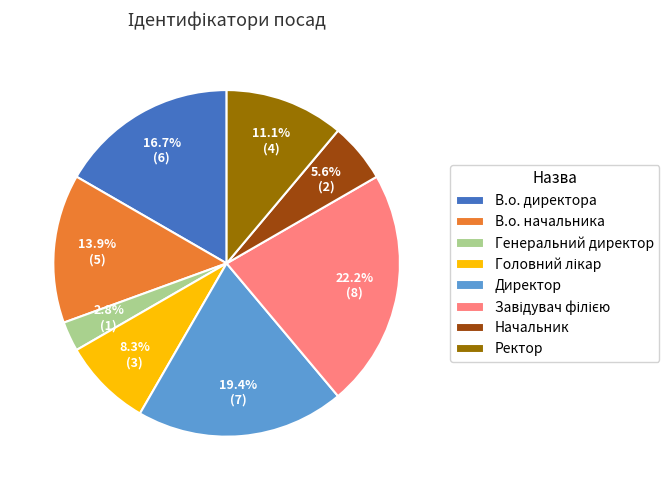

Does any single category account for the majority?

No